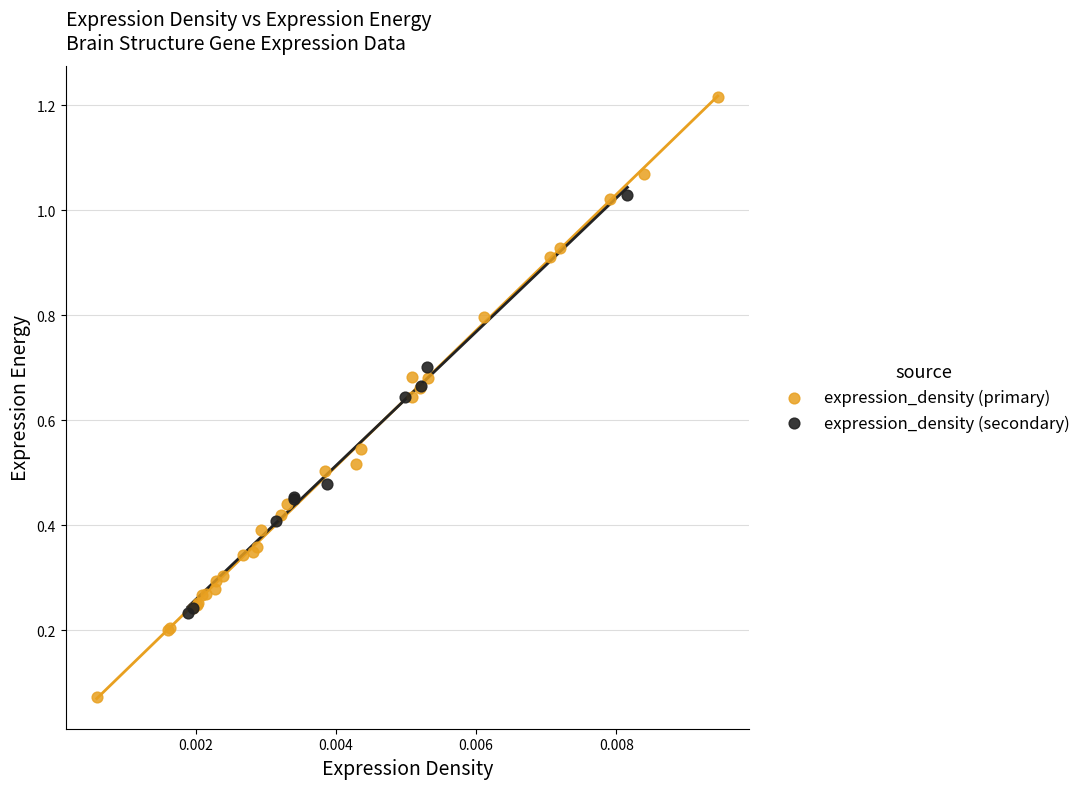

Which series has the largest Y range (max minus min)?

expression_density (primary)